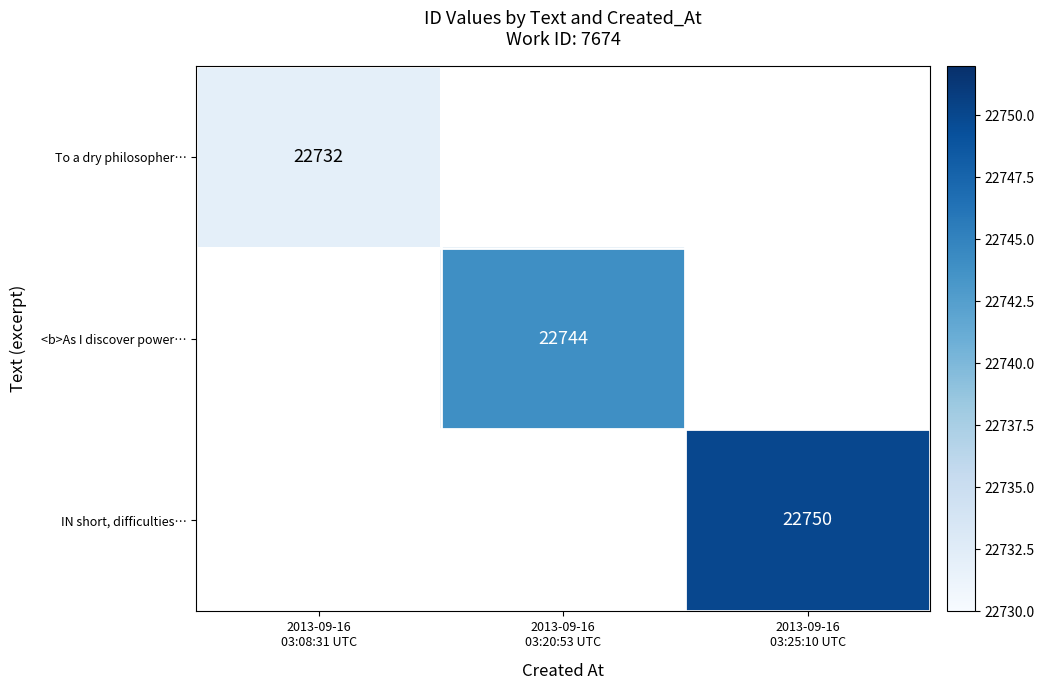

The <b>As I discover power… series shows 13849.9 at 2013-09-16 03:20:53 UTC. True or false?

False